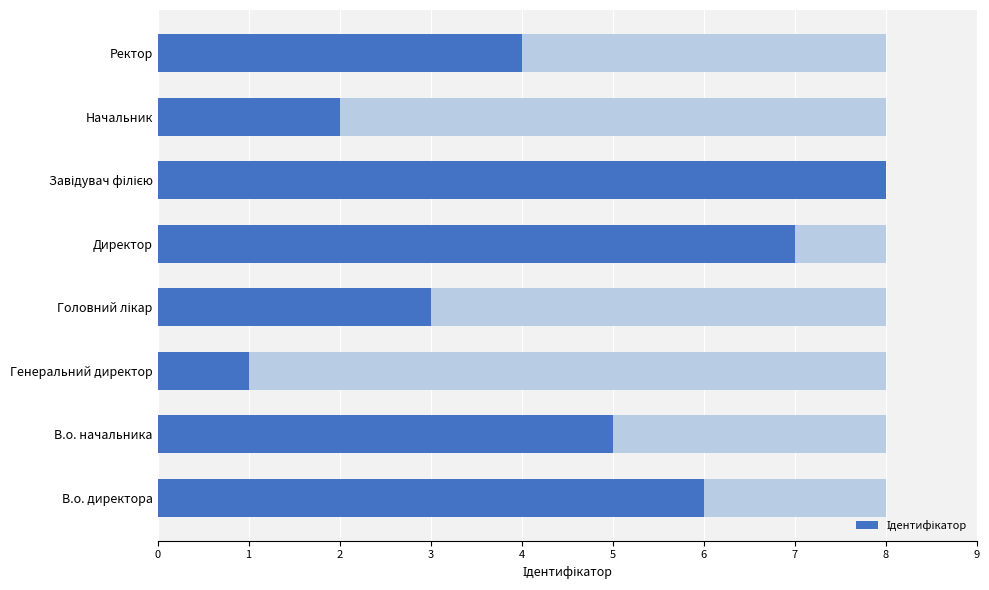

Rank the categories by value from highest to lowest.

Завідувач філією, Директор, В.о. директора, В.о. начальника, Ректор, Головний лікар, Начальник, Генеральний директор